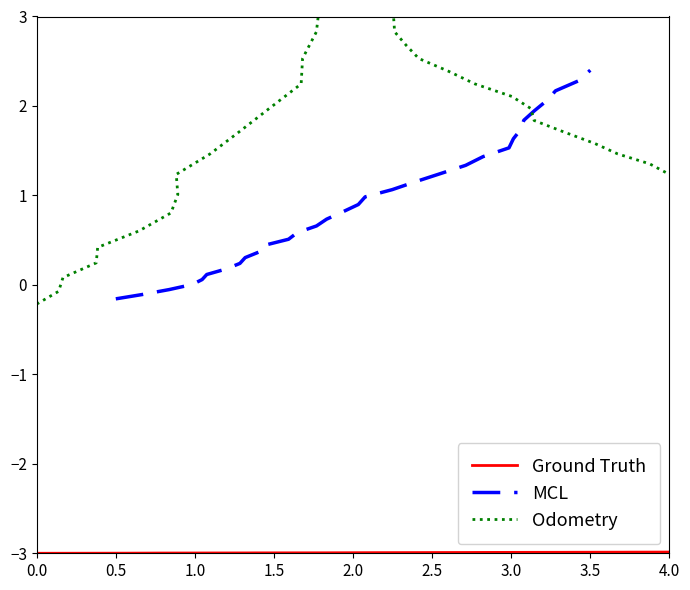

Is it true that MCL equals -0.2 at 0.5?

False